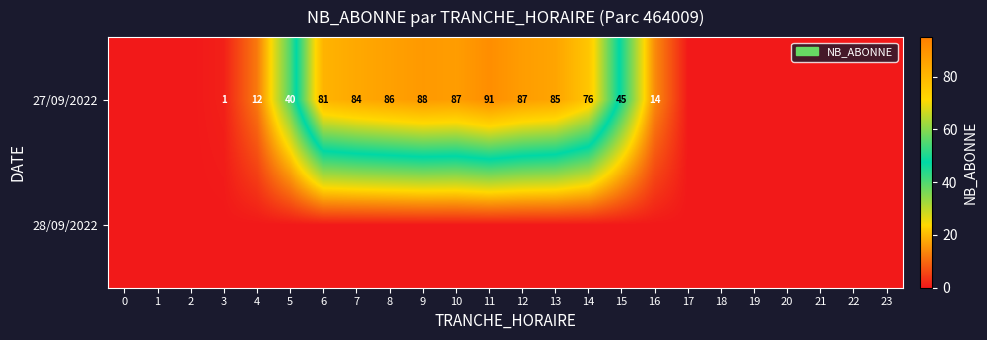

Between 21 and 2, which is larger?

21